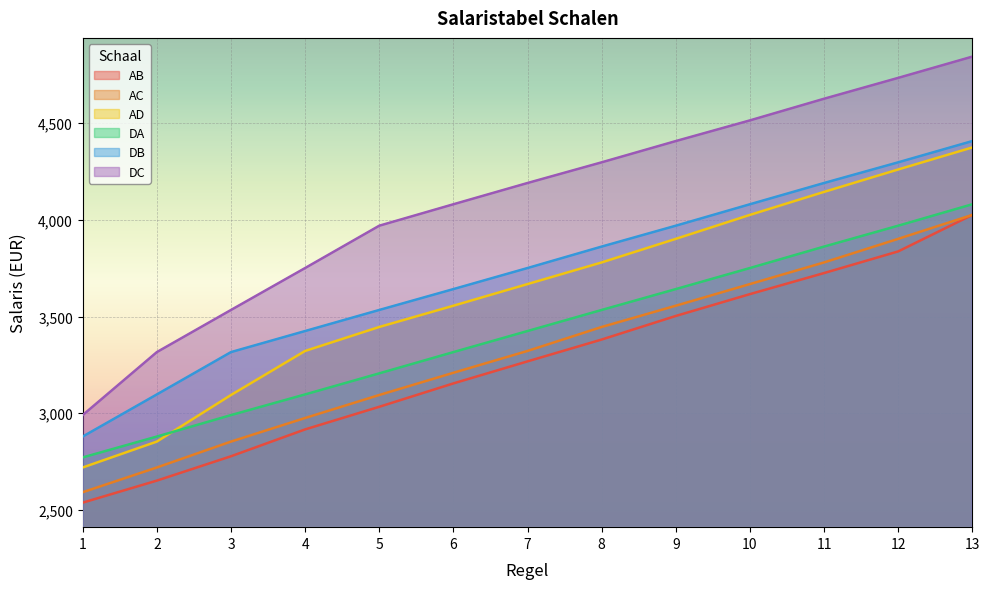

Where does the DB series first go above 3751?

8